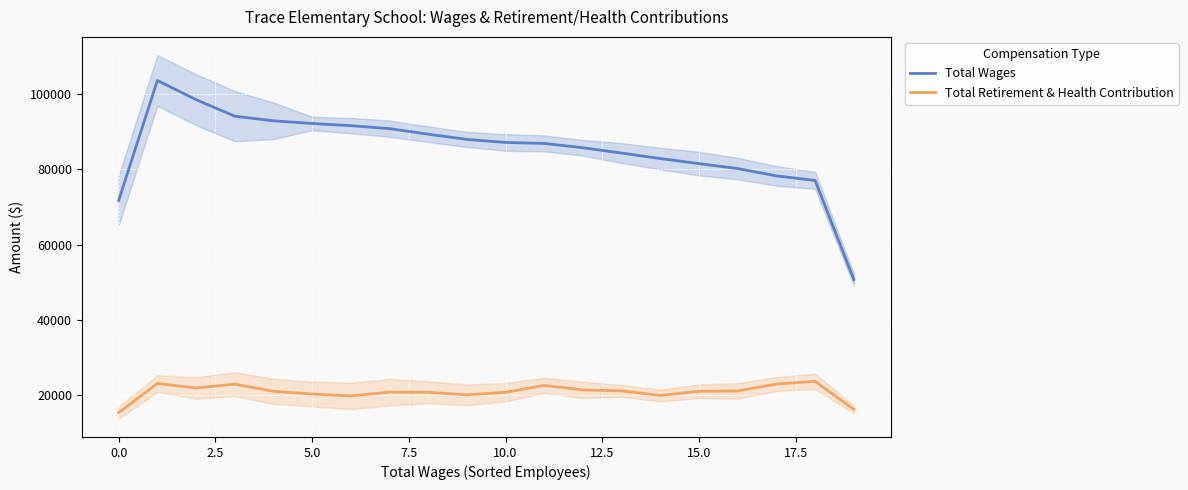

True or false: Total Retirement & Health Contribution and Total Wages intersect in this chart.

False